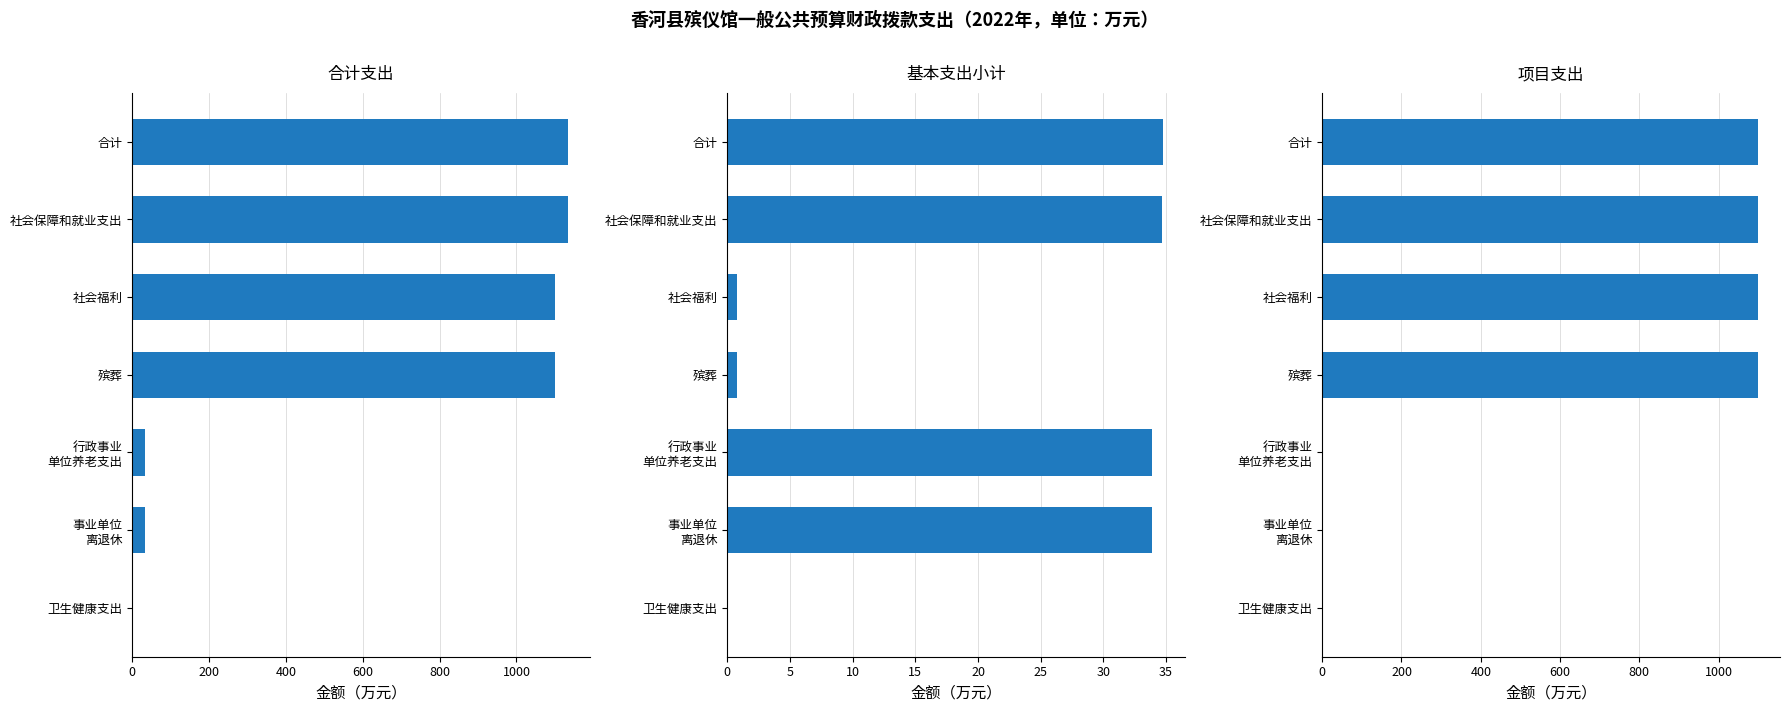

Which series has the largest total across all categories?

合计